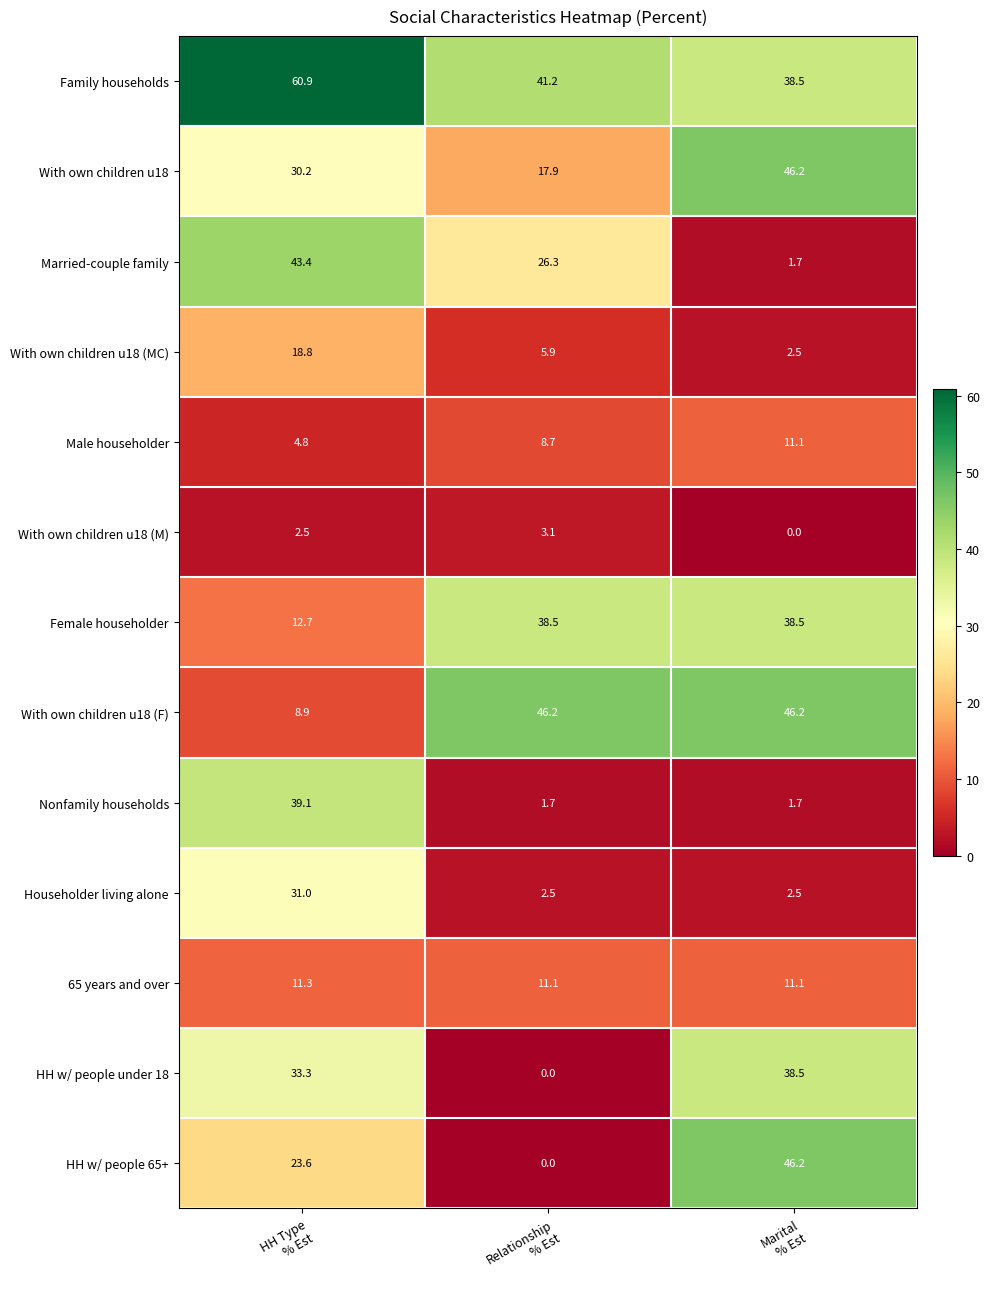

Which series has the largest total across all categories?

Family households